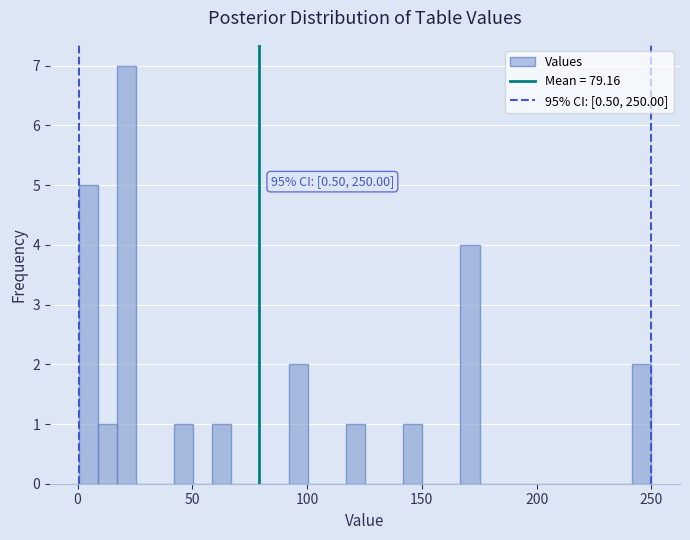

Read against the x-axis, roughly where is the centre of the tallest bar?

20